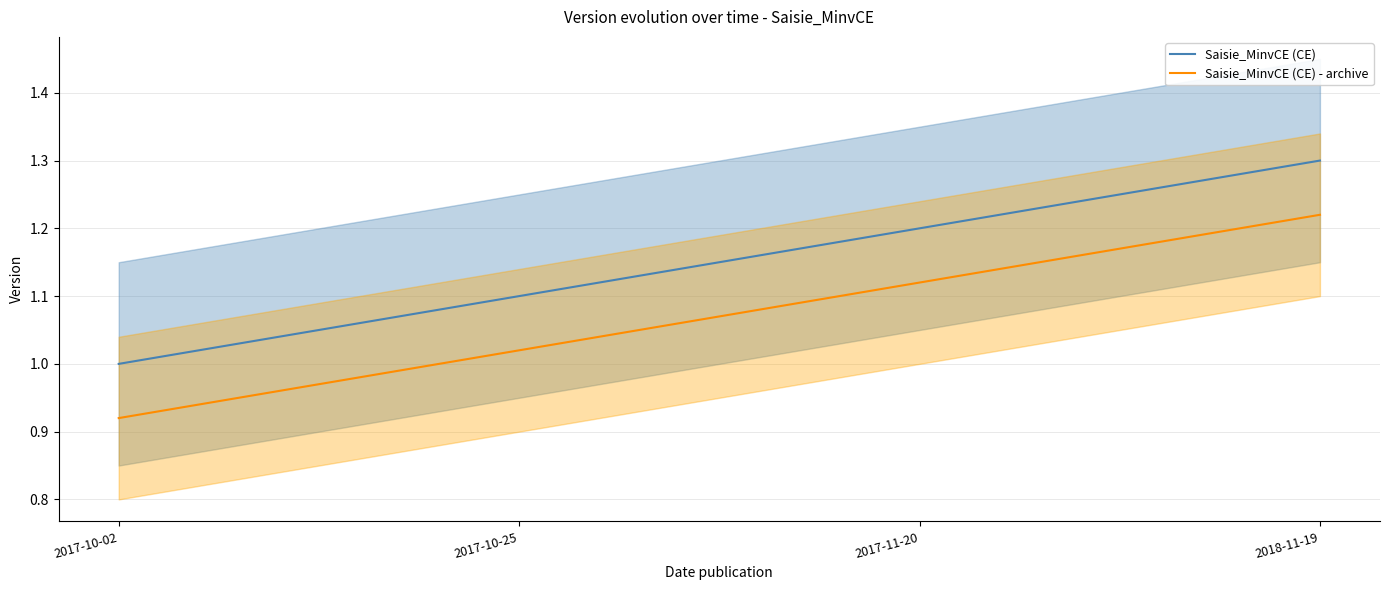

Which has a higher value, 2017-10-25 or 2018-11-19?

2018-11-19